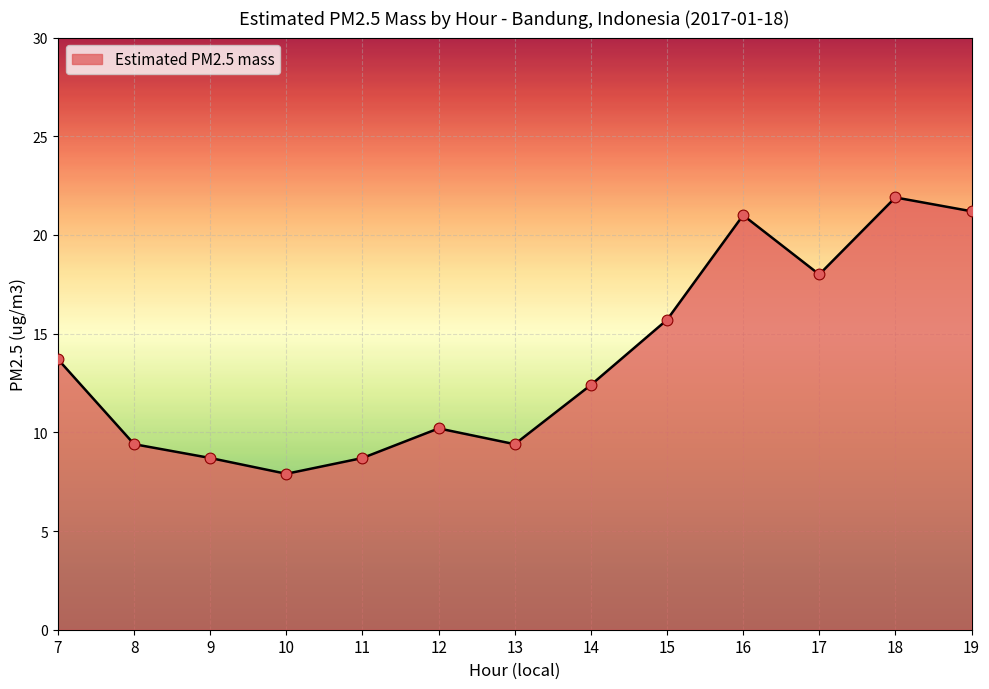

Approximately how many times larger is the value at 13 compared to 14?

0.8